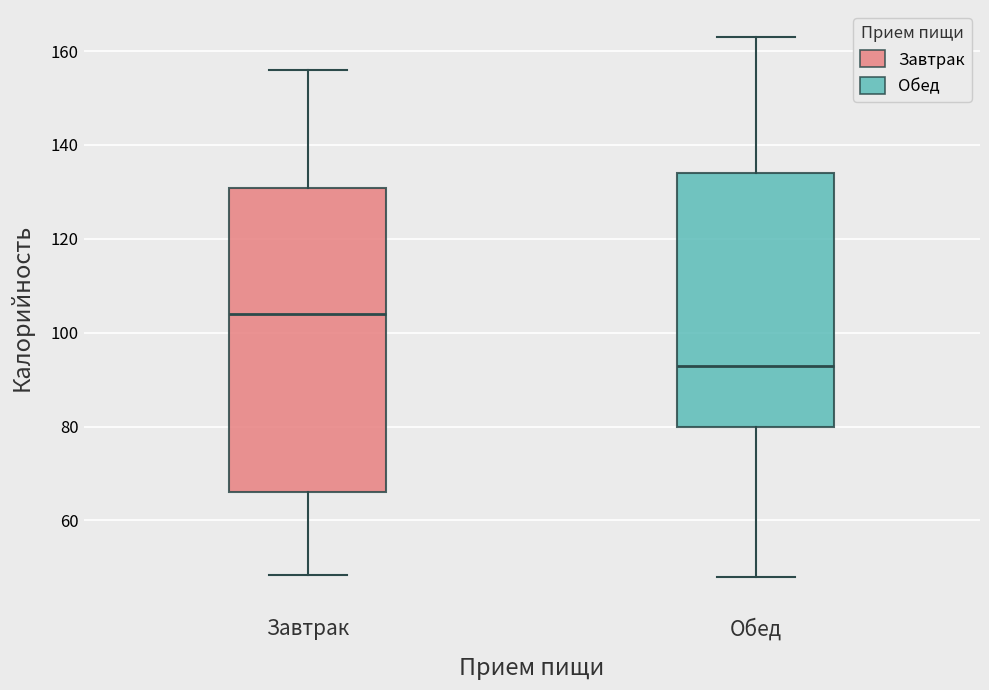

Where is the lower edge of the box for Завтрак on the y-axis? The values are not printed on the chart, so give them approximately, as read against the axis.

66